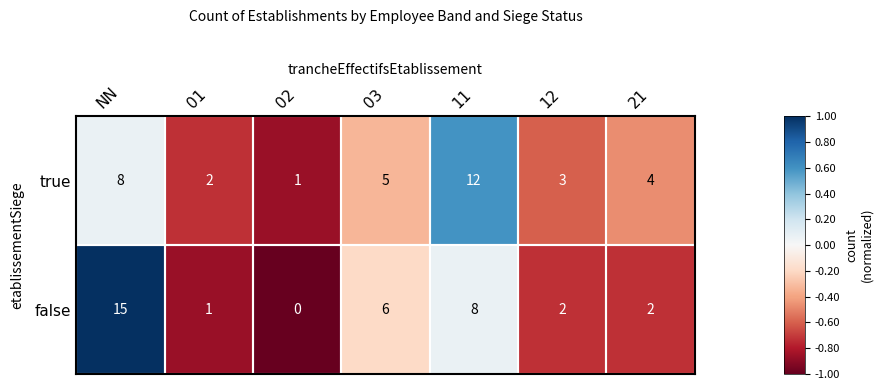

Which label corresponds to the smallest value in the chart?

02